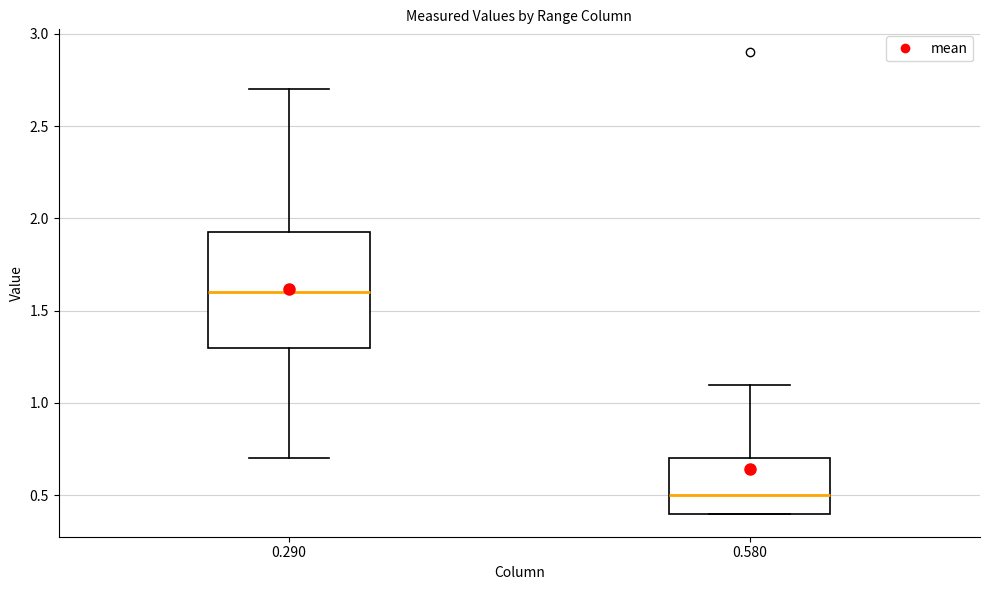

Reading left to right, read every box against the y-axis: the position of its median line, the range the box covers, and the ends of its whiskers. The values are not printed on the chart, so give them approximately, as read against the axis.

0.290: median 1.60, box 1.30 to 1.95, whiskers 0.70 to 2.70
0.580: median 0.50, box 0.40 to 0.70, whiskers 0.40 to 1.10